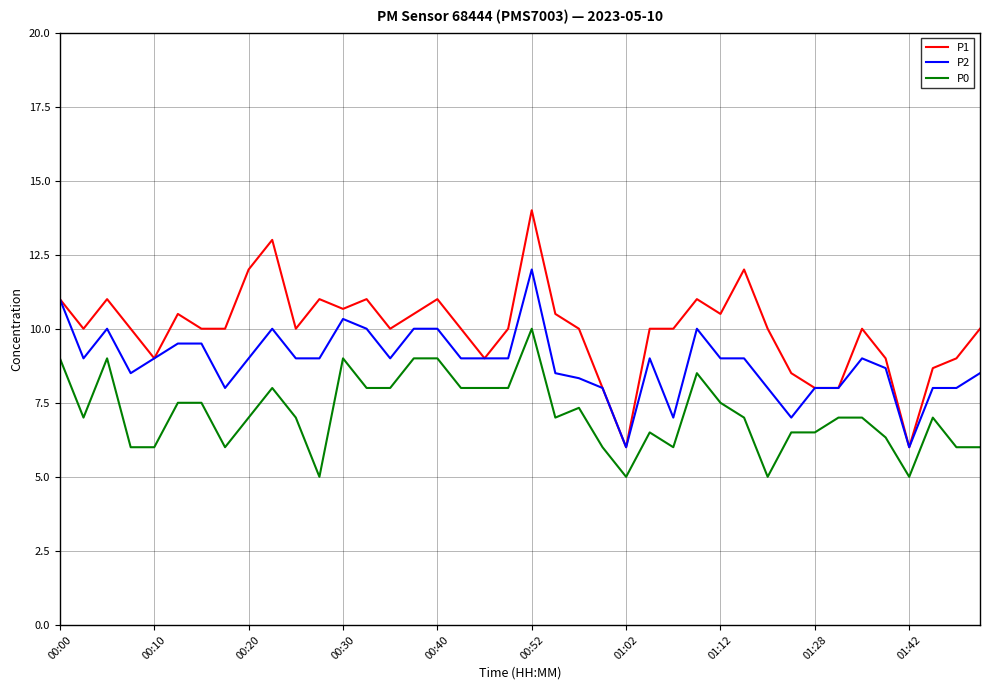

Which series has the largest total across all categories?

P1